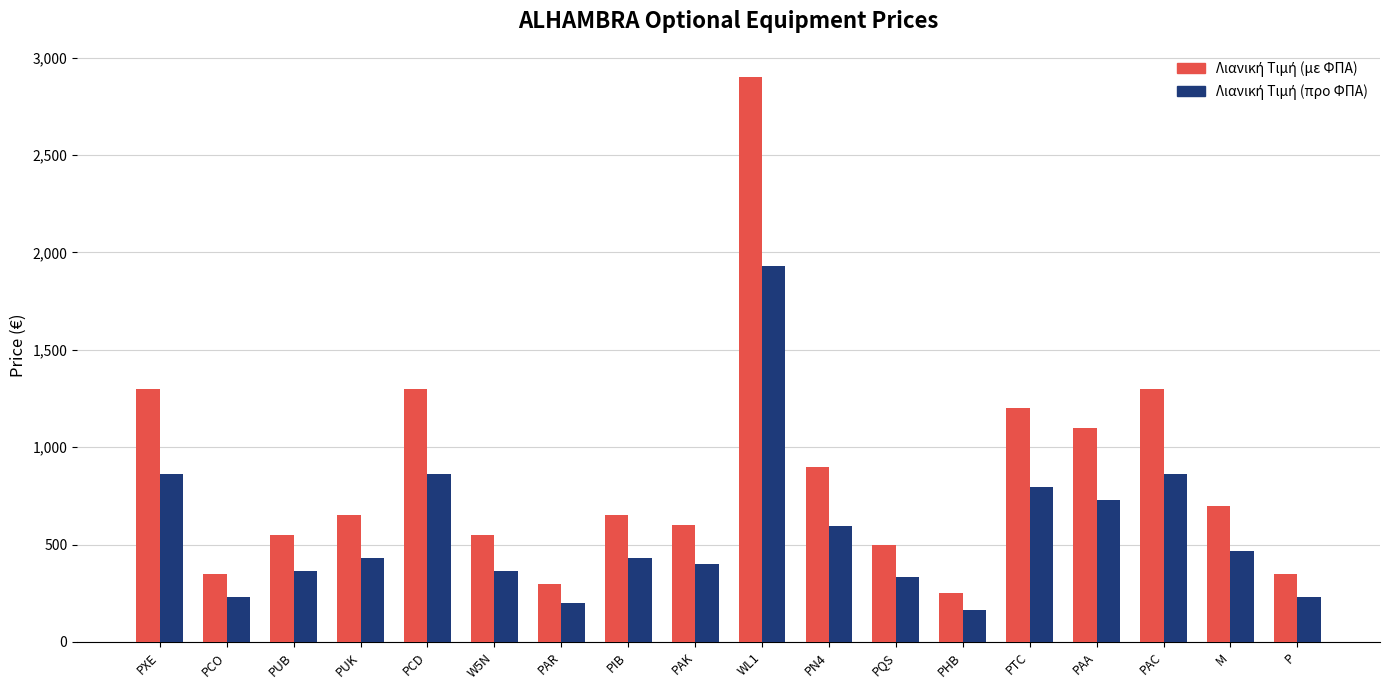

Count the number of categories in the chart.

18